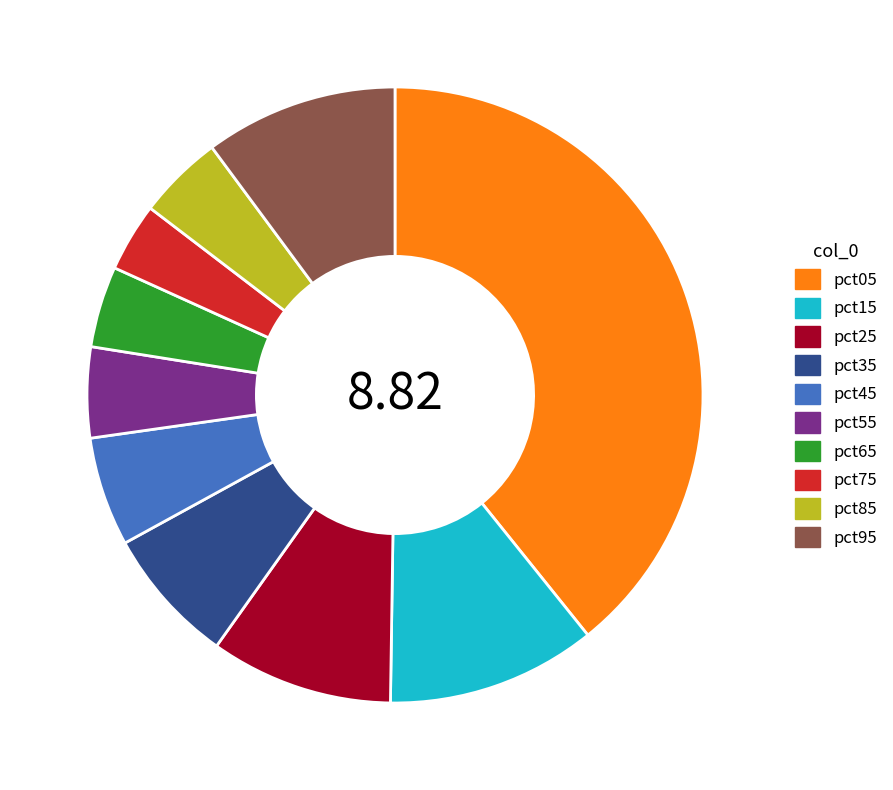

Do pct65 and pct05 together represent more than half of the pie?

No